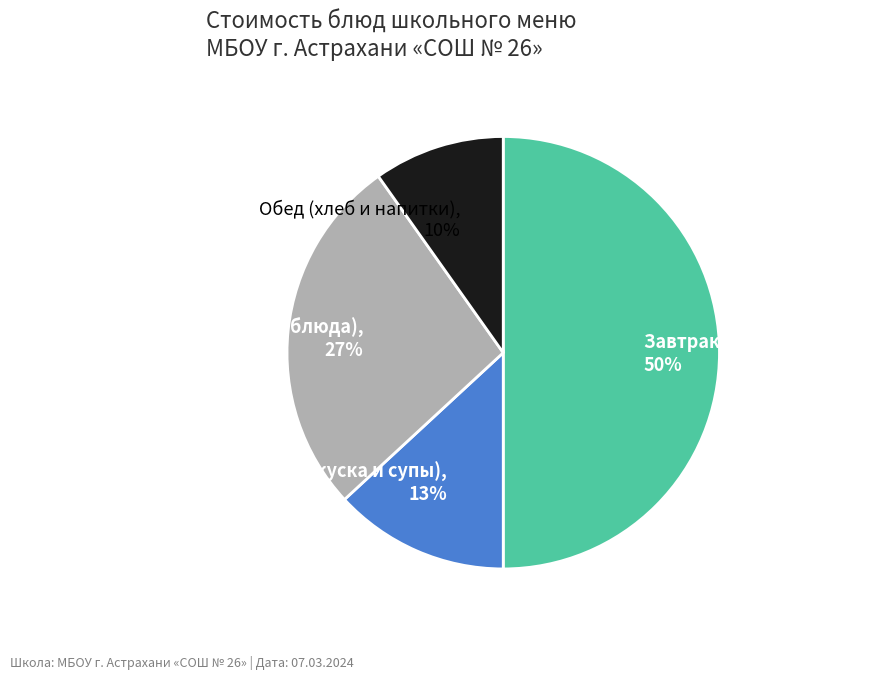

Is the sum of Обед (основные блюда) and Обед (закуска и супы) greater than half?

No